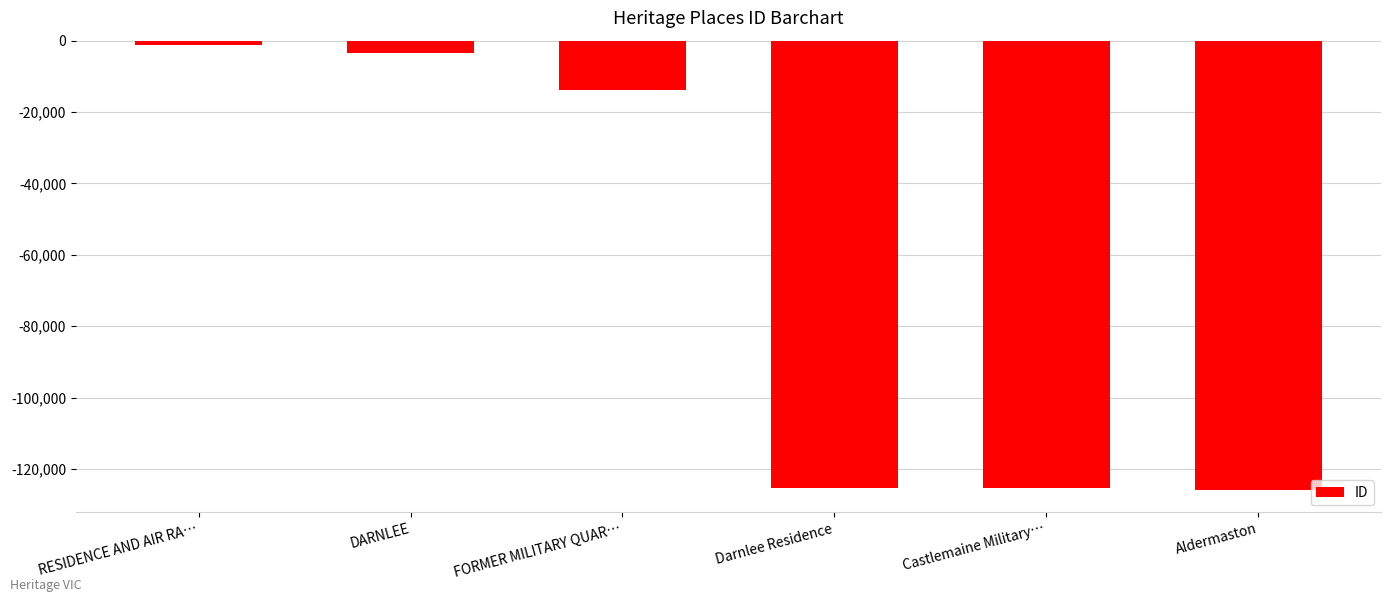

The chart shows a value of -1116 at RESIDENCE AND AIR RA…. True or false?

True